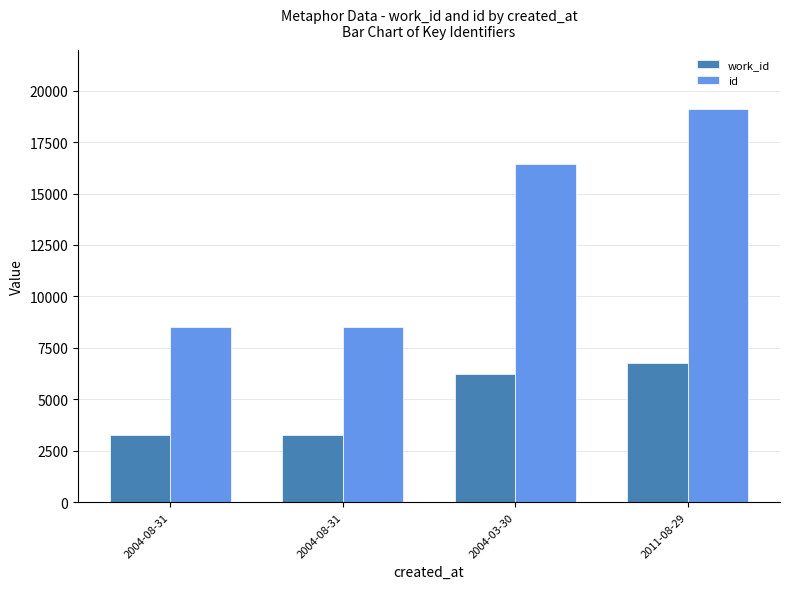

Count the number of categories in the chart.

4